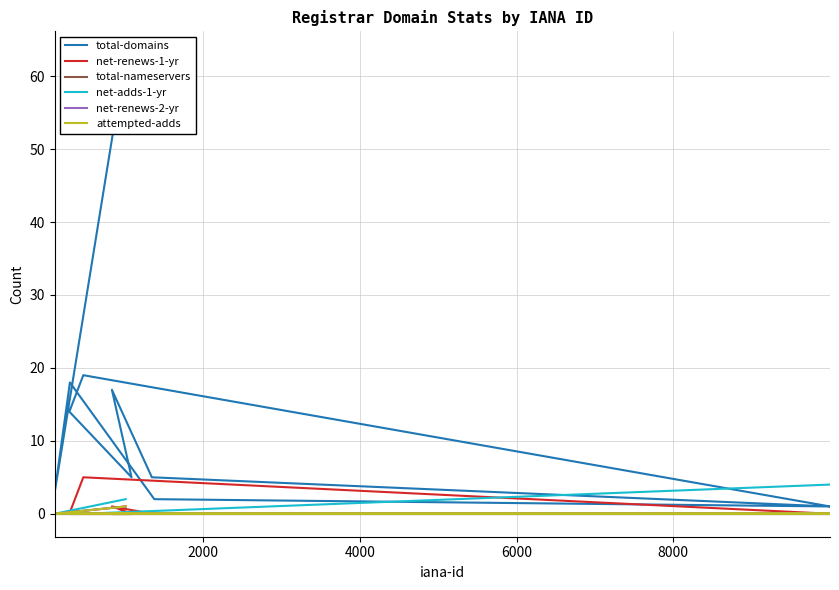

True or false: net-renews-1-yr has a value of -2 at 2000.

False